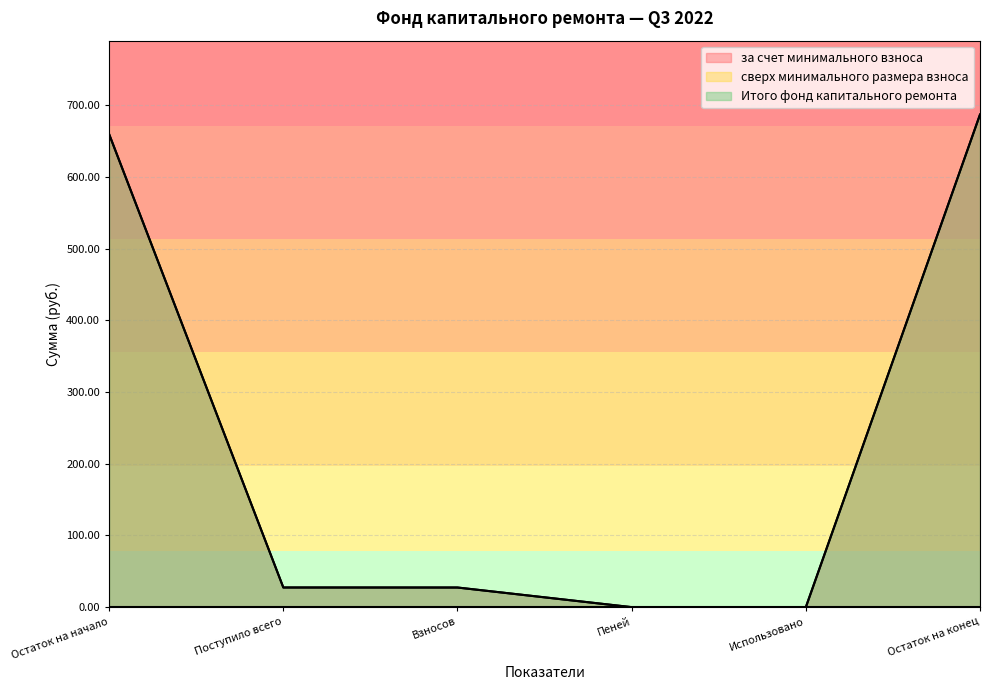

The value of Итого фонд капитального ремонта at Пеней is 0.1. True or false?

False